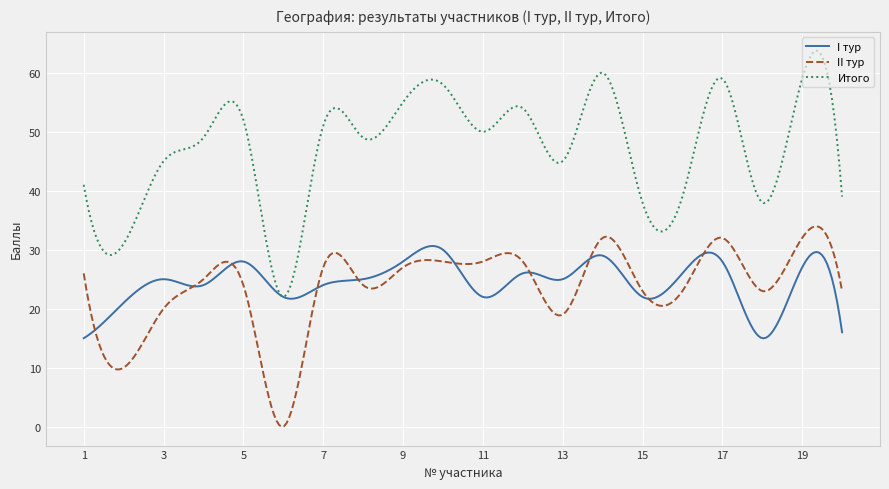

What is the highest value of the Итого series?

63.7